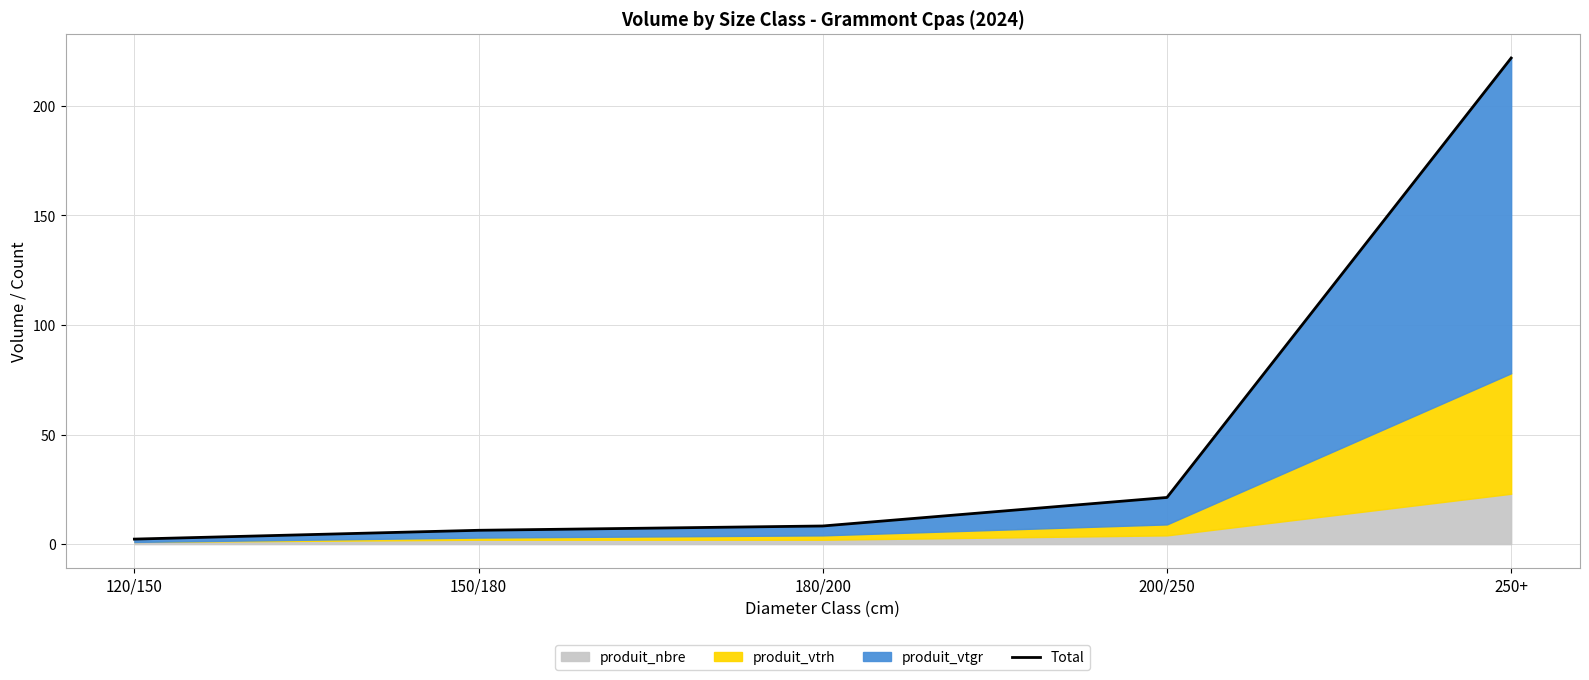

Read the value at 150/180.

6.3